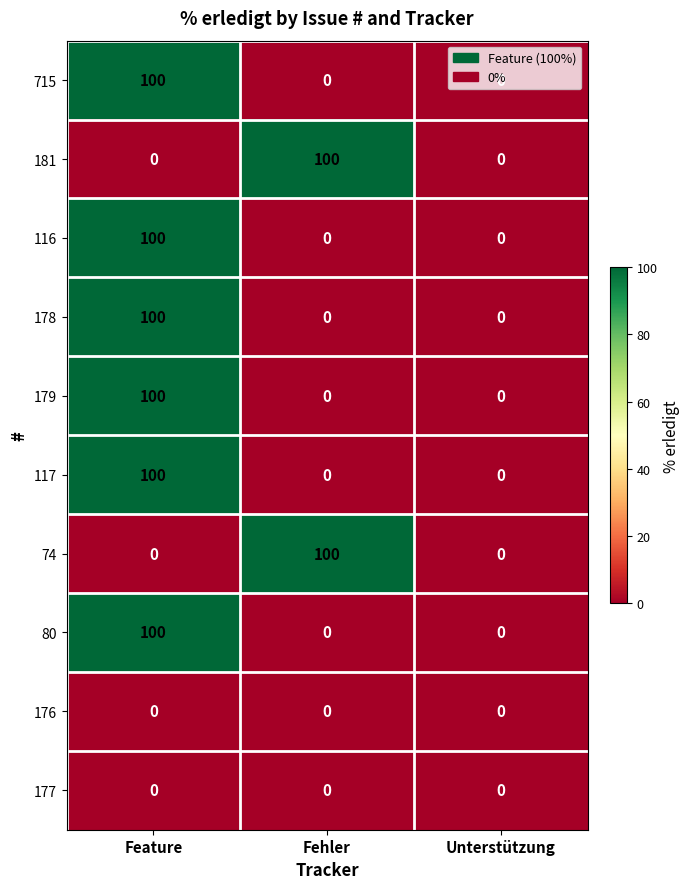

What is the maximum value shown in the chart?

100